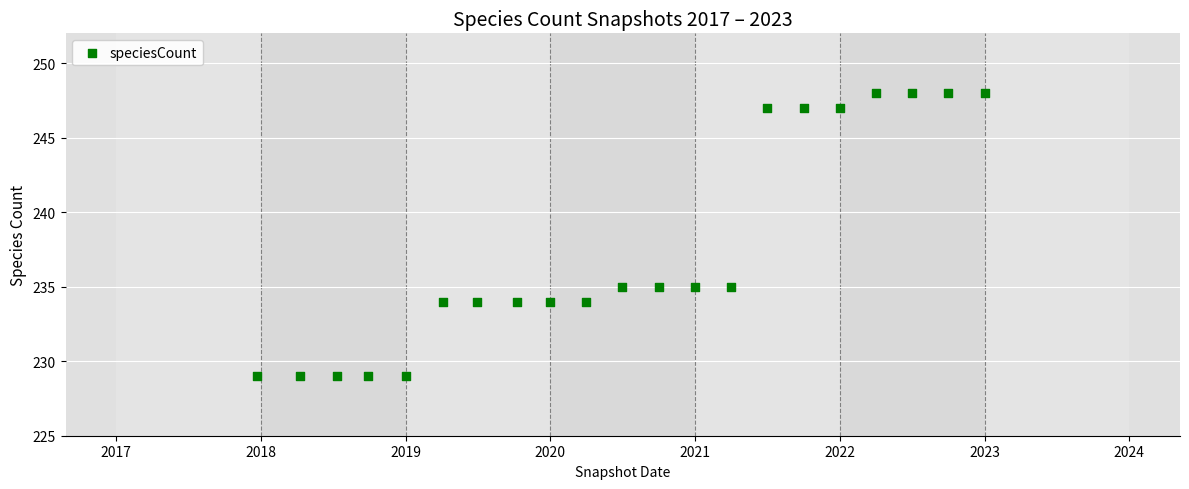

What is the range of X values (max minus min)?

1836